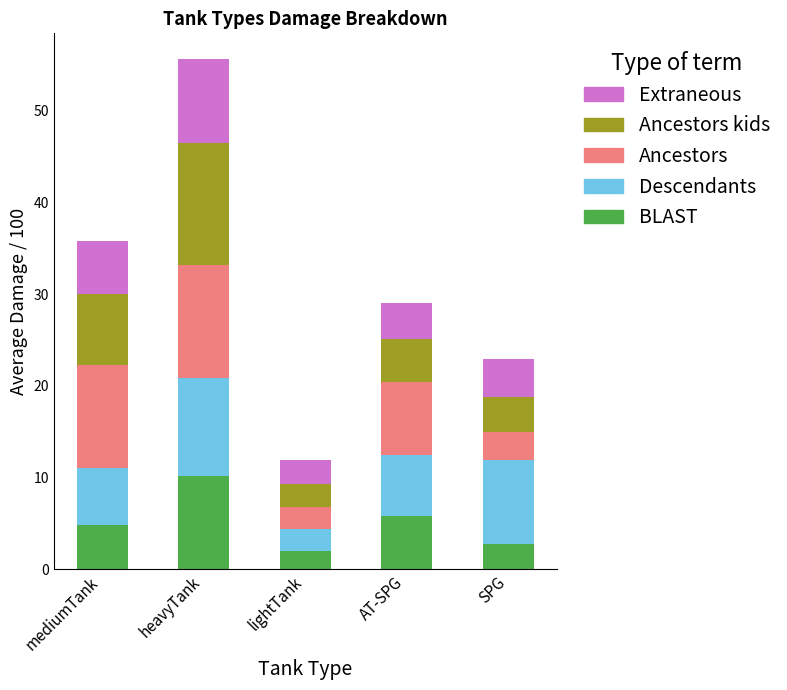

Which category has the highest value in the BLAST series?

heavyTank